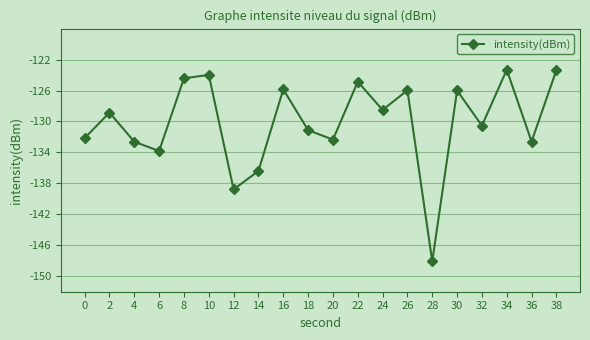

Which category has the lowest value across all series?

28